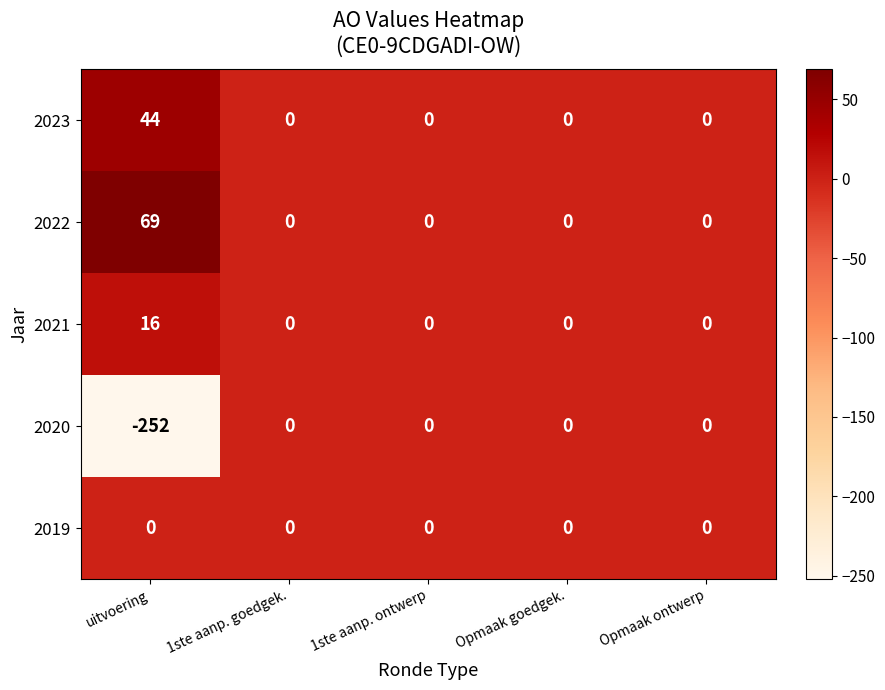

Reading left to right, what are all the values shown in this chart?

2023: 44	0	0	0	0
2022: 69	0	0	0	0
2021: 16	0	0	0	0
2020: -252	0	0	0	0
2019: 0	0	0	0	0